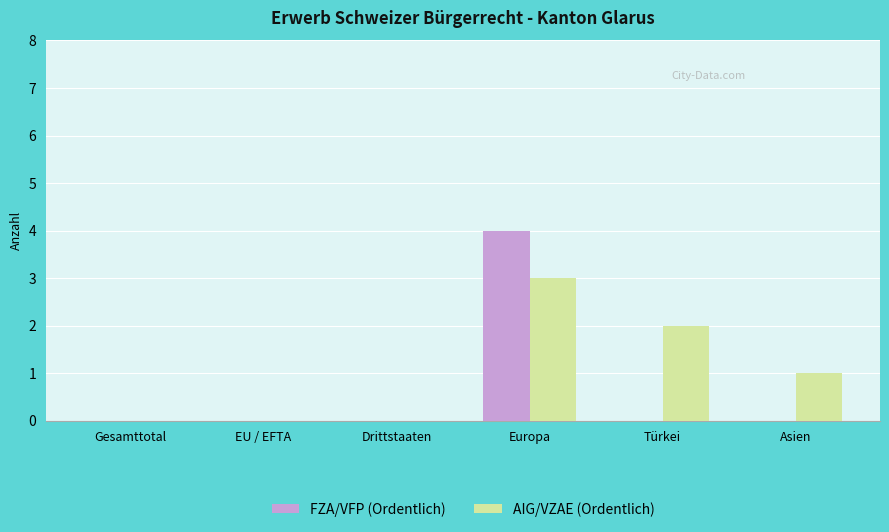

What is the sum of the FZA/VFP (Ordentlich) values at Gesamttotal and Europa?

4